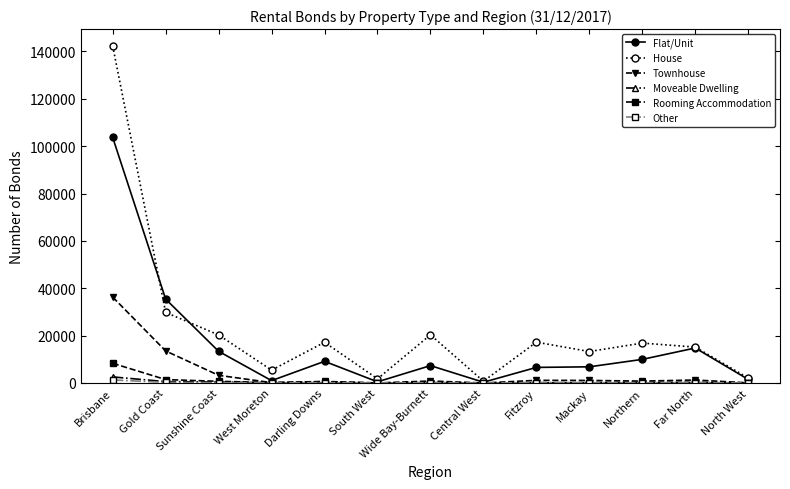

What is the label of the 4th point from the left?

West Moreton